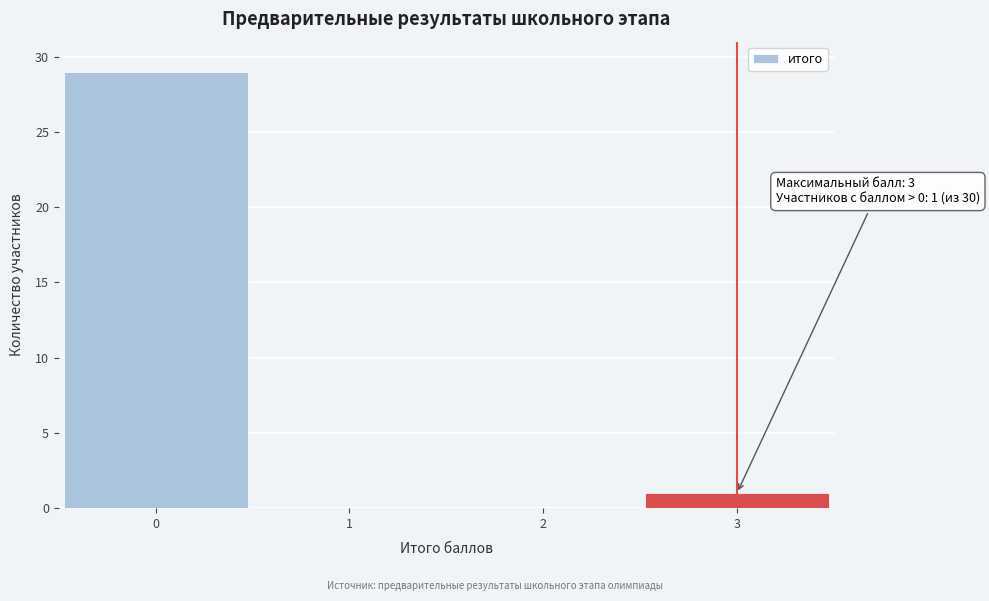

Which range on the x-axis has the tallest bar?

-0.5 to 0.5